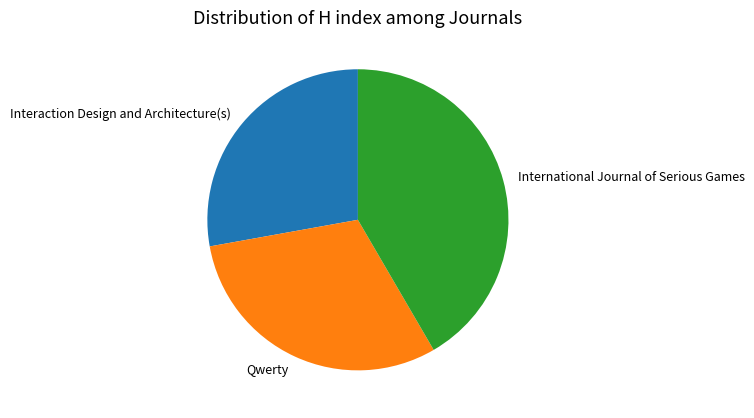

Rank the categories by value from highest to lowest.

International Journal of Serious Games, Qwerty, Interaction Design and Architecture(s)